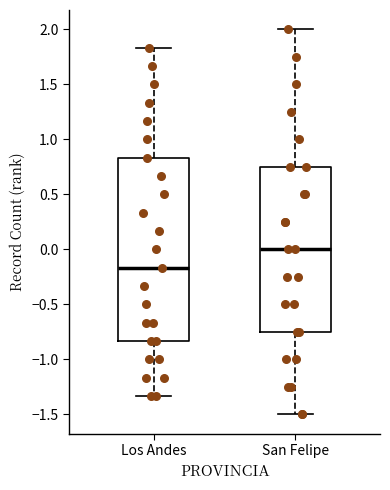

Reading left to right, transcribe this box plot: for each box, give where its median line is, the range the box spans, and where its two whiskers end, as read against the y-axis. The values are not printed on the chart, so give them approximately, as read against the axis.

Los Andes: median -0.15, box -0.85 to 0.85, whiskers -1.35 to 1.85
San Felipe: median 0.00, box -0.75 to 0.75, whiskers -1.50 to 2.00